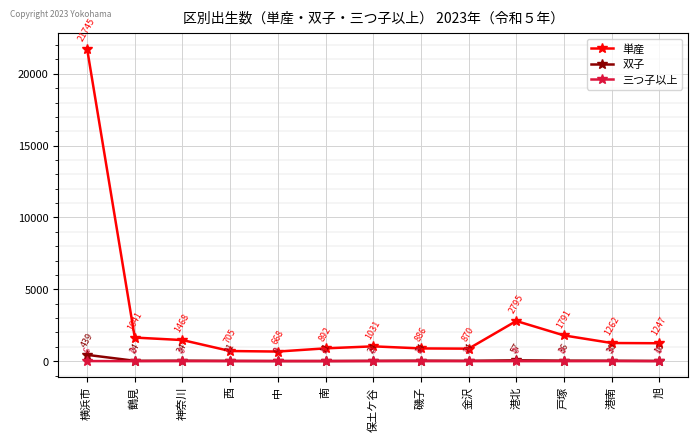

Which series has the largest total across all categories?

単産